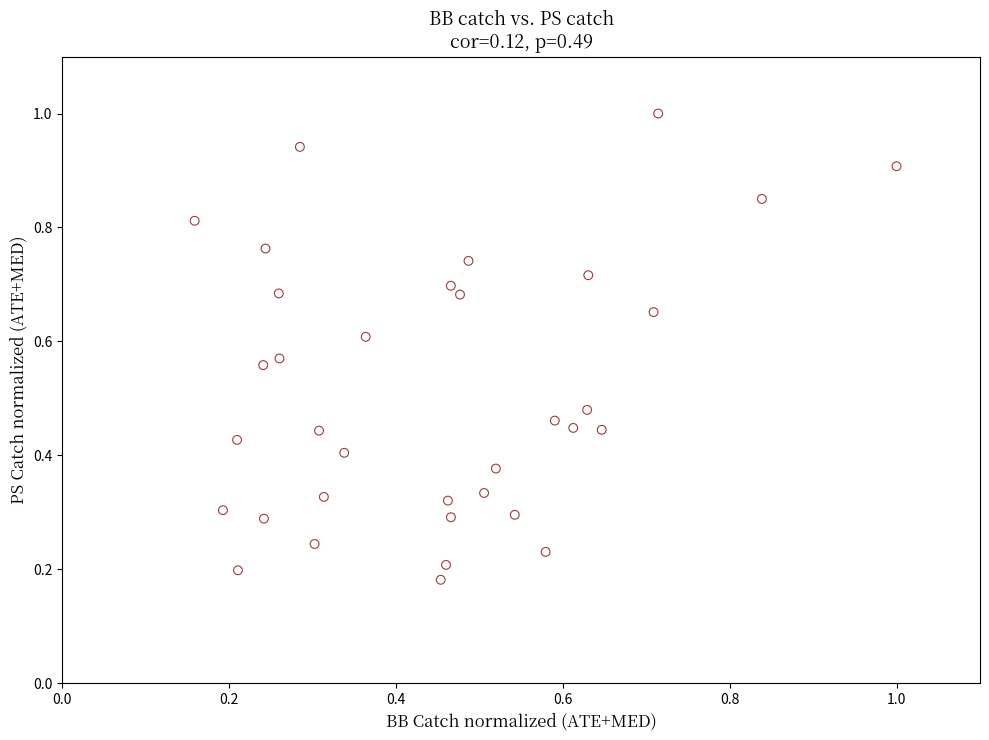

Count the number of points in this scatter plot.

35